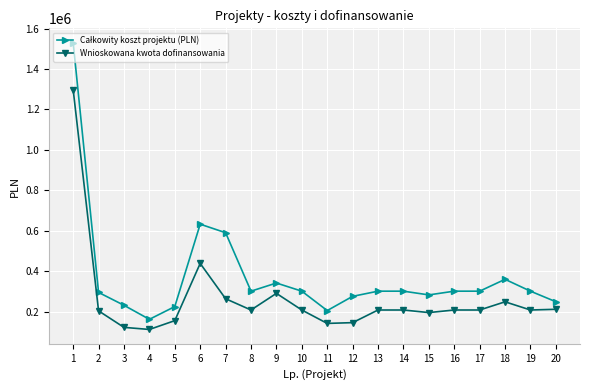

What is the difference between the highest and lowest values at 13?

93100.0